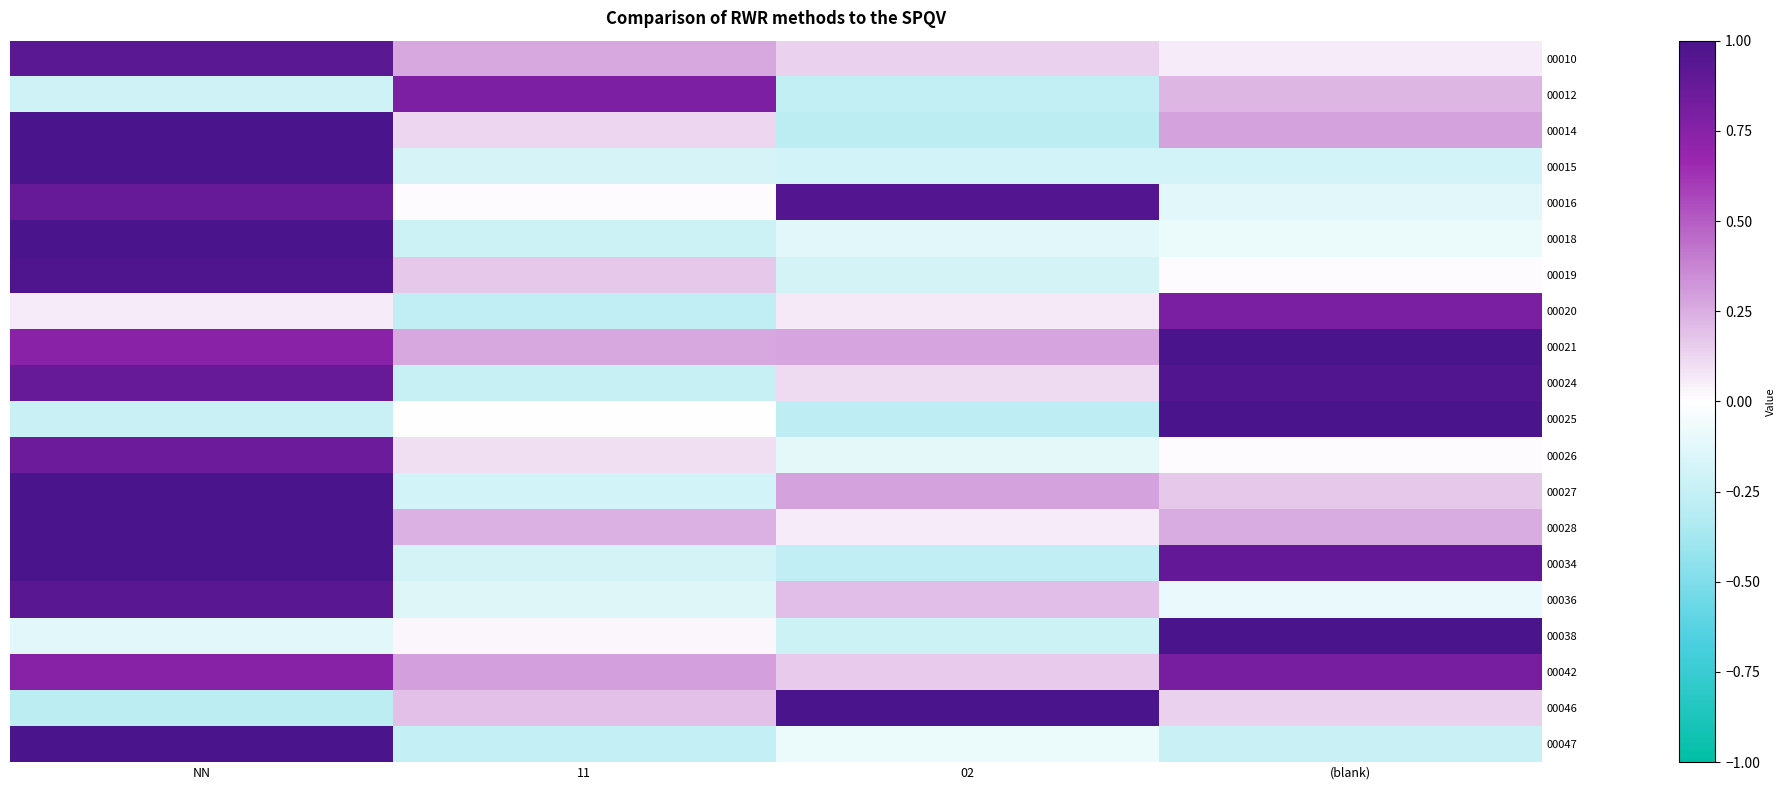

Which series has the largest total across all categories?

00021